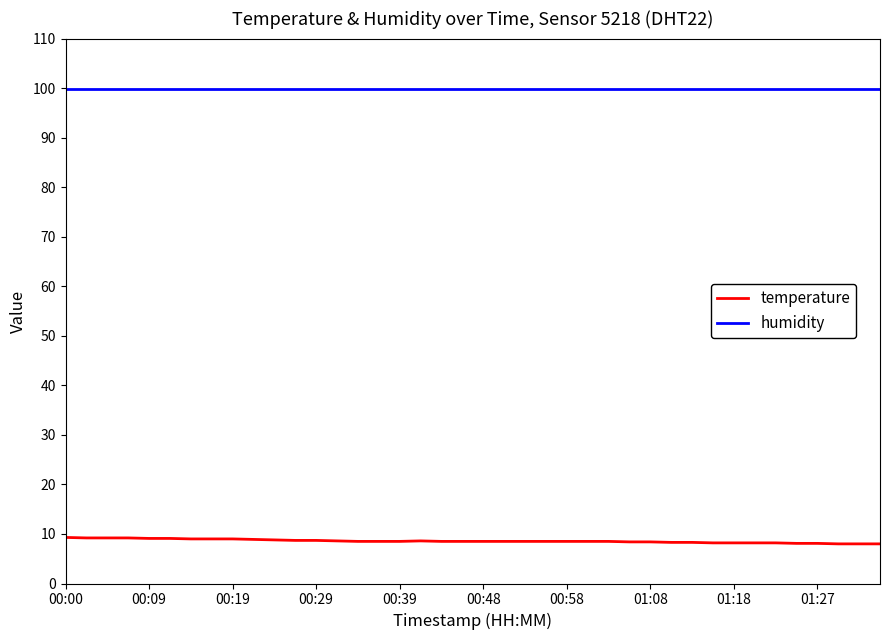

What is the maximum value shown in the chart?

99.9